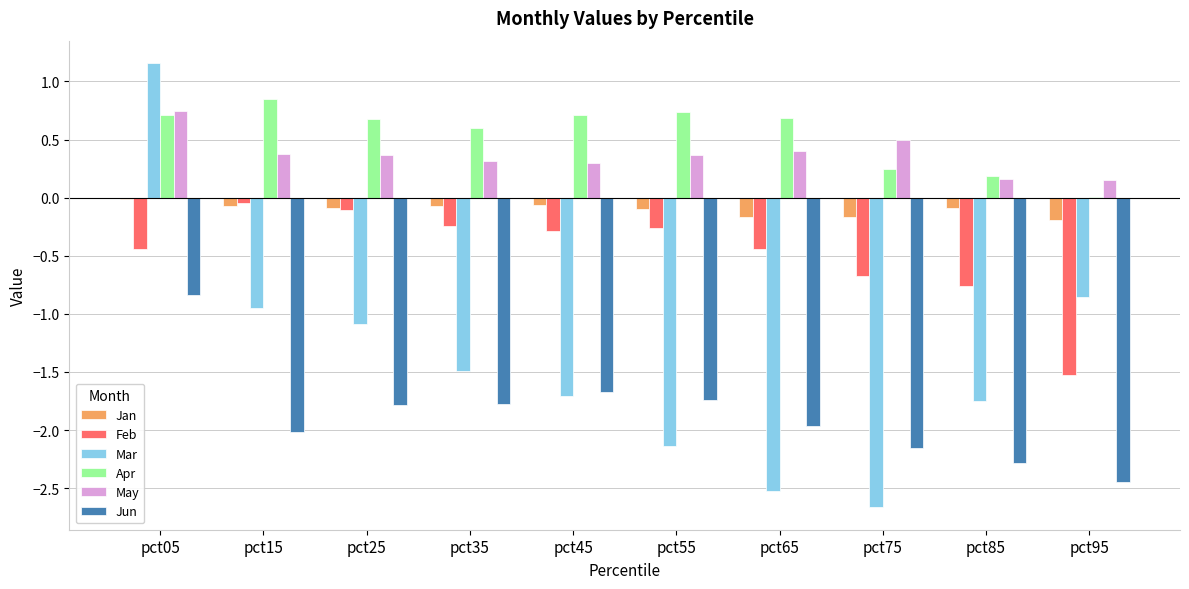

The value of Mar at pct35 is -1.0. True or false?

False